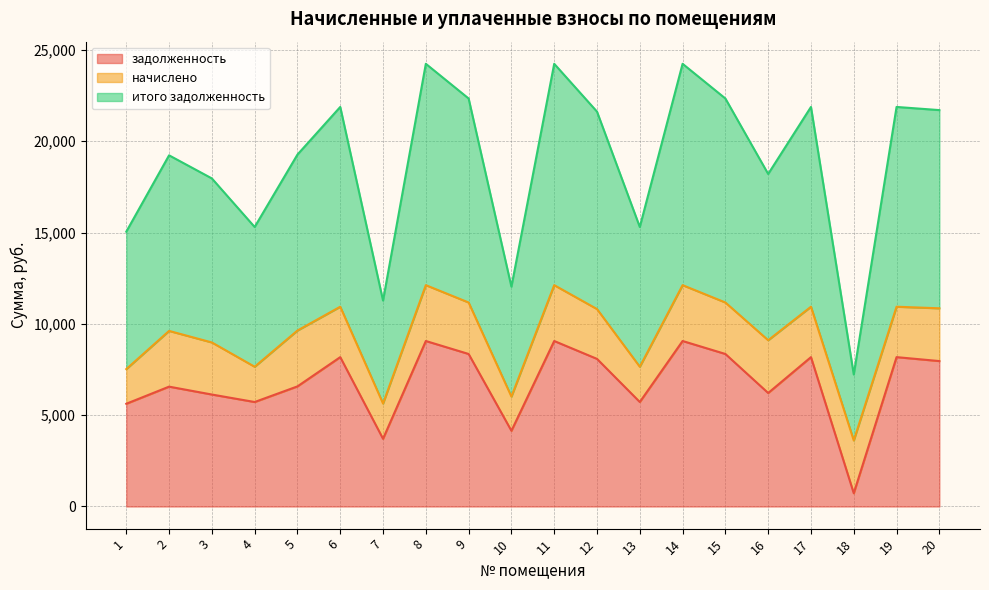

How many interior local peaks does the задолженность series have?

7